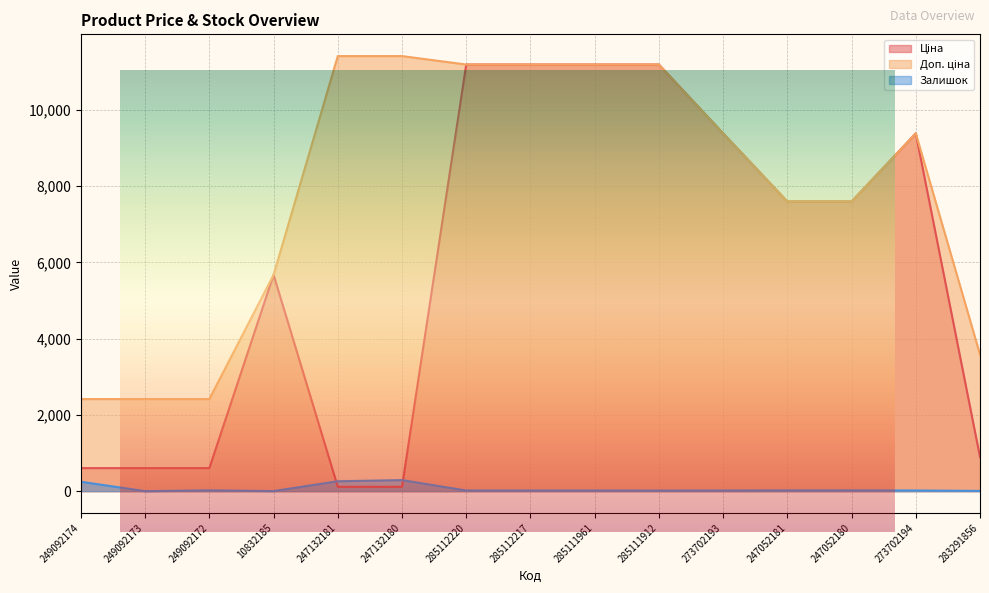

True or false: Залишок and Ціна intersect in this chart.

True